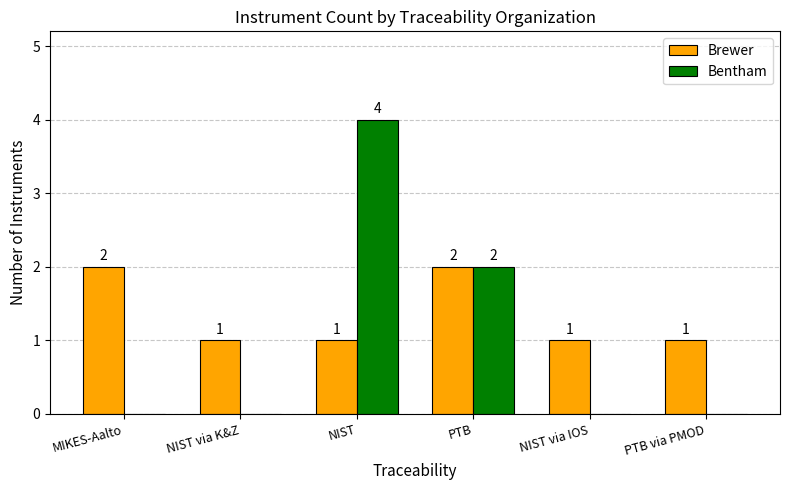

Which series has the widest spread of values?

Bentham